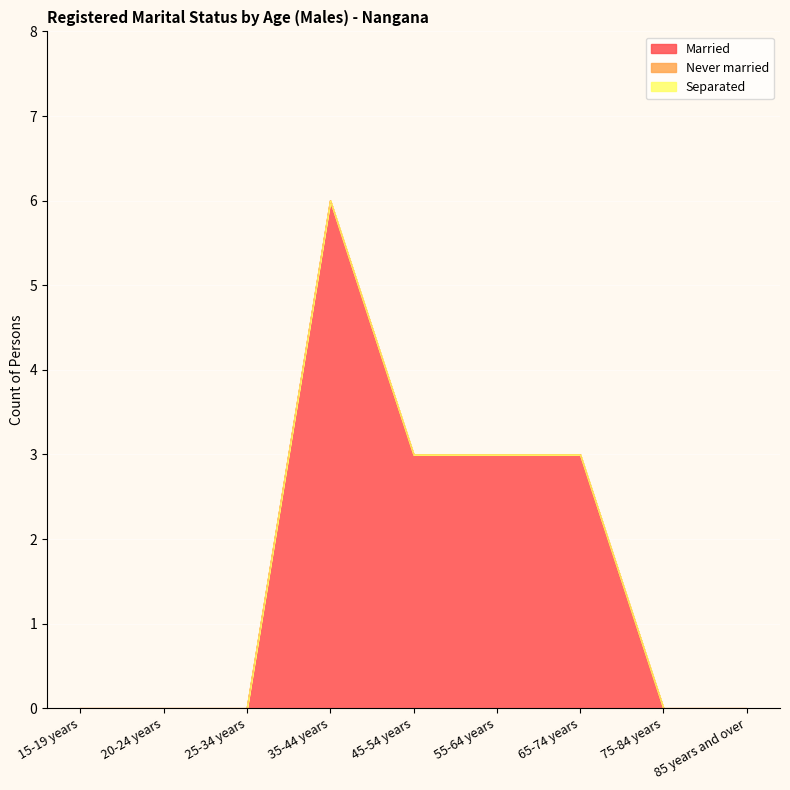

What is the label of the 9th point from the left?

85 years and over